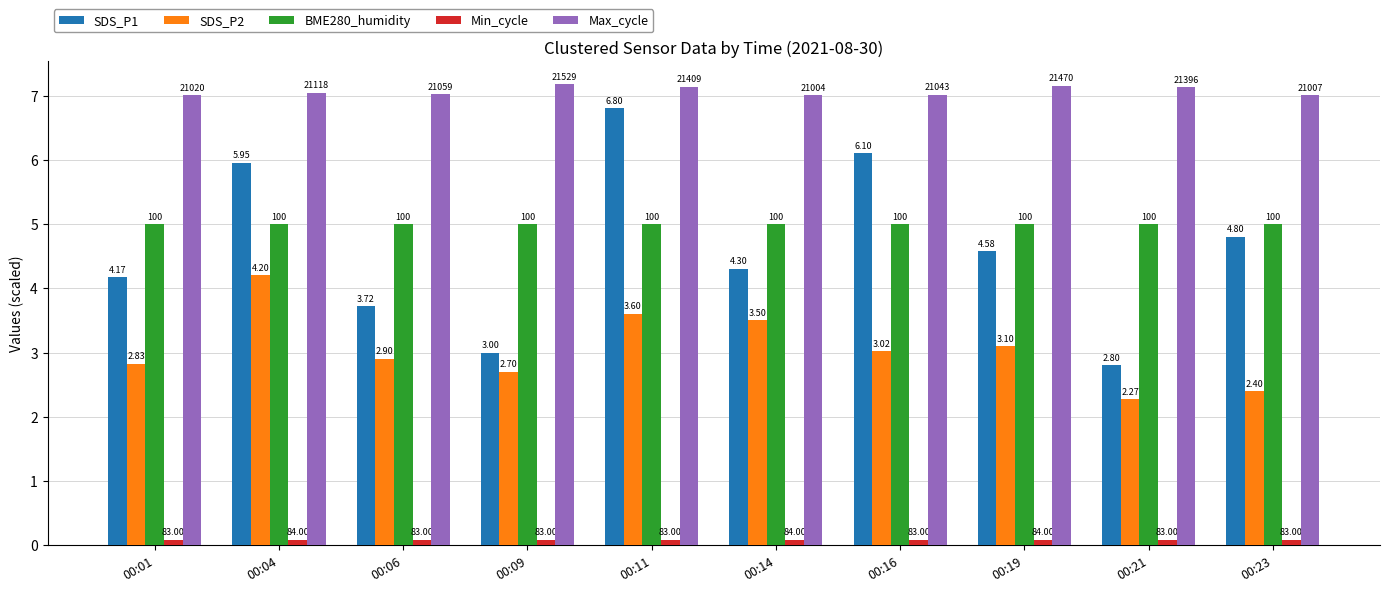

Reading left to right, list all the values displayed in this chart.

SDS_P1: 00:01=4.2	00:04=6.0	00:06=3.7	00:09=3.0	00:11=6.8	00:14=4.3	00:16=6.1	00:19=4.6	00:21=2.8	00:23=4.8
SDS_P2: 00:01=2.8	00:04=4.2	00:06=2.9	00:09=2.7	00:11=3.6	00:14=3.5	00:16=3.0	00:19=3.1	00:21=2.3	00:23=2.4
BME280_humidity: 00:01=5.0	00:04=5.0	00:06=5.0	00:09=5.0	00:11=5.0	00:14=5.0	00:16=5.0	00:19=5.0	00:21=5.0	00:23=5.0
Min_cycle: 00:01=0.1	00:04=0.1	00:06=0.1	00:09=0.1	00:11=0.1	00:14=0.1	00:16=0.1	00:19=0.1	00:21=0.1	00:23=0.1
Max_cycle: 00:01=7.0	00:04=7.0	00:06=7.0	00:09=7.2	00:11=7.1	00:14=7.0	00:16=7.0	00:19=7.2	00:21=7.1	00:23=7.0